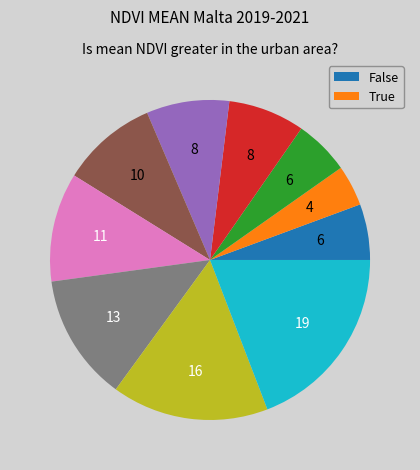

Does any single category account for the majority?

No